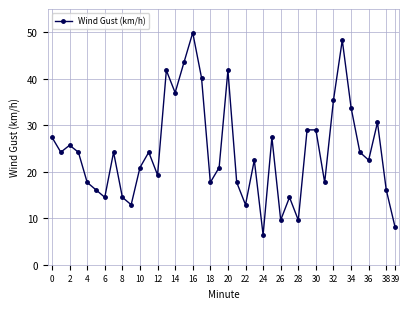

How many points are lower than both their immediate neighbors (excluding endpoints)?

12